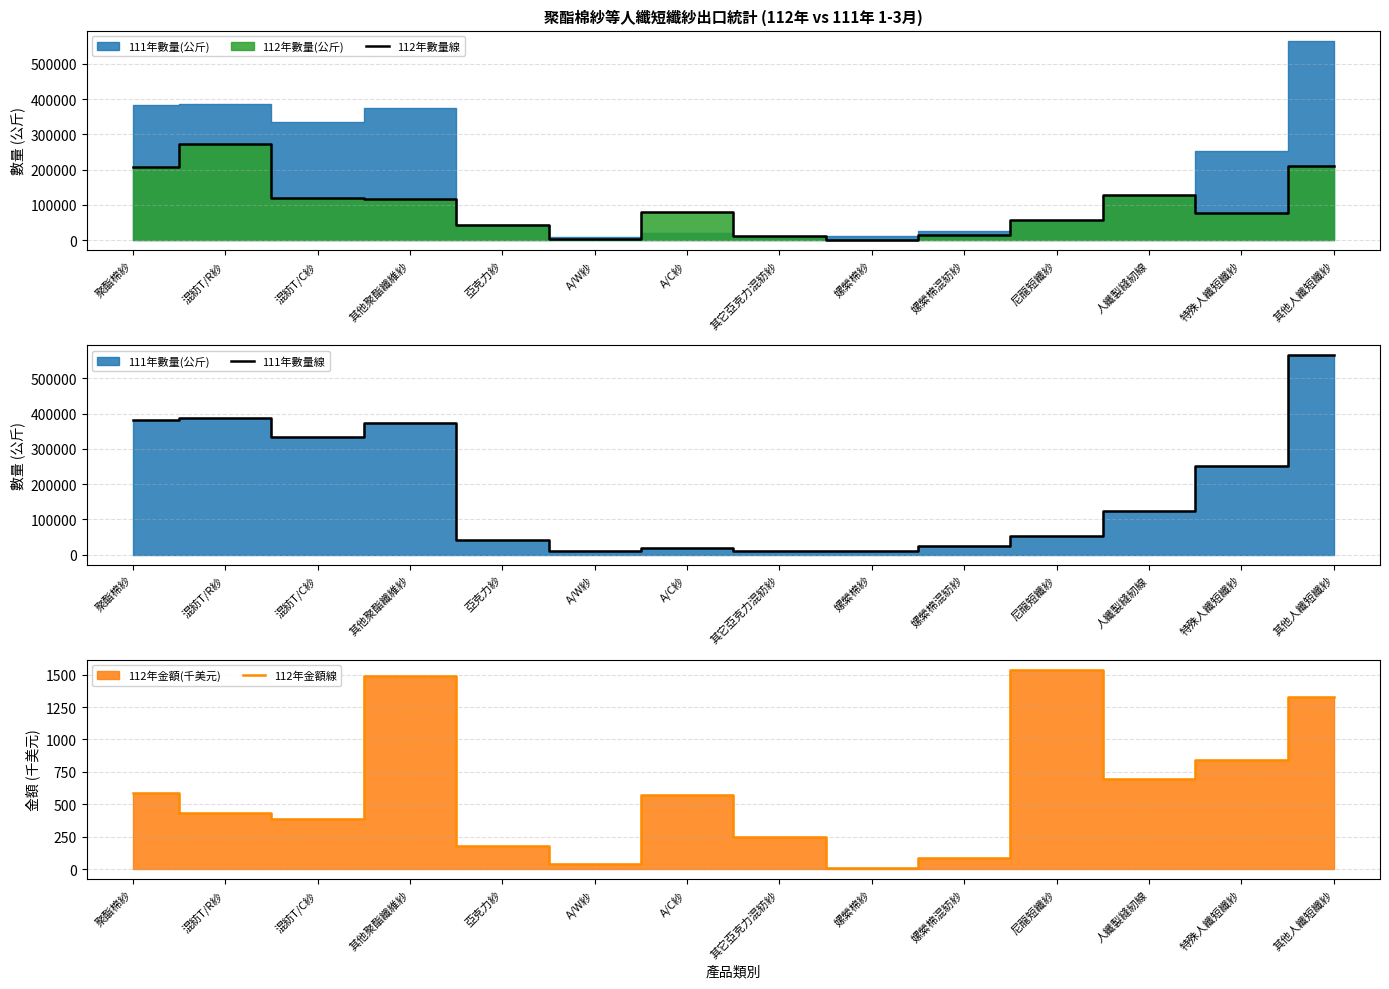

How many data points in 111年數量線 are less than 123957?

7